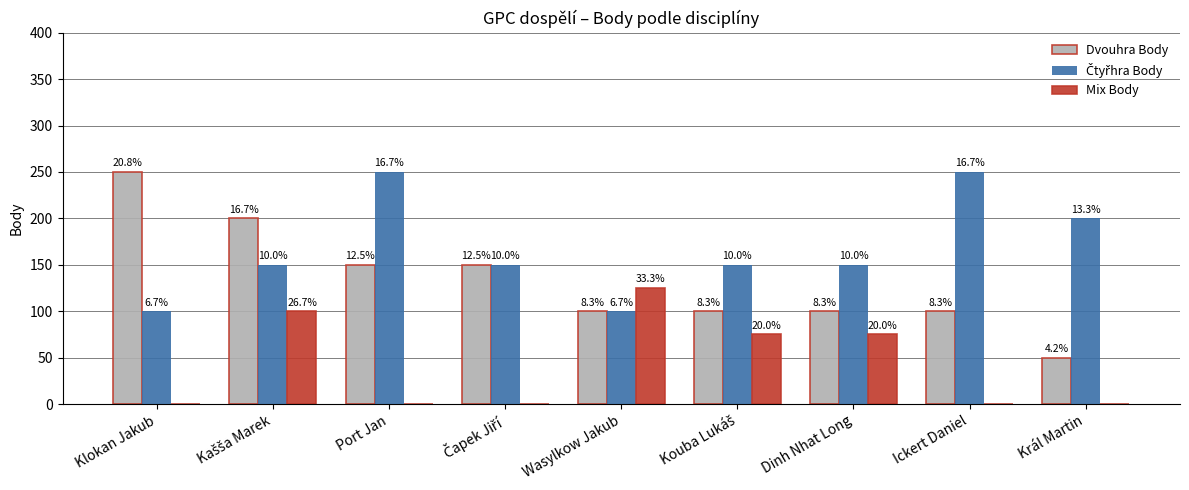

Which label corresponds to the smallest value in the chart?

Klokan Jakub